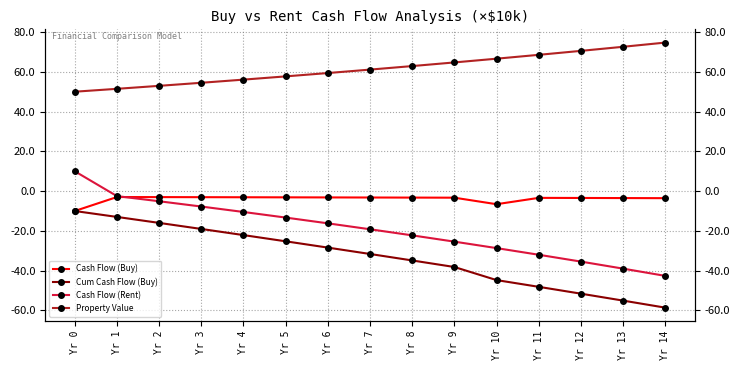

Between Yr 8 and Yr 0, which is larger?

Yr 8